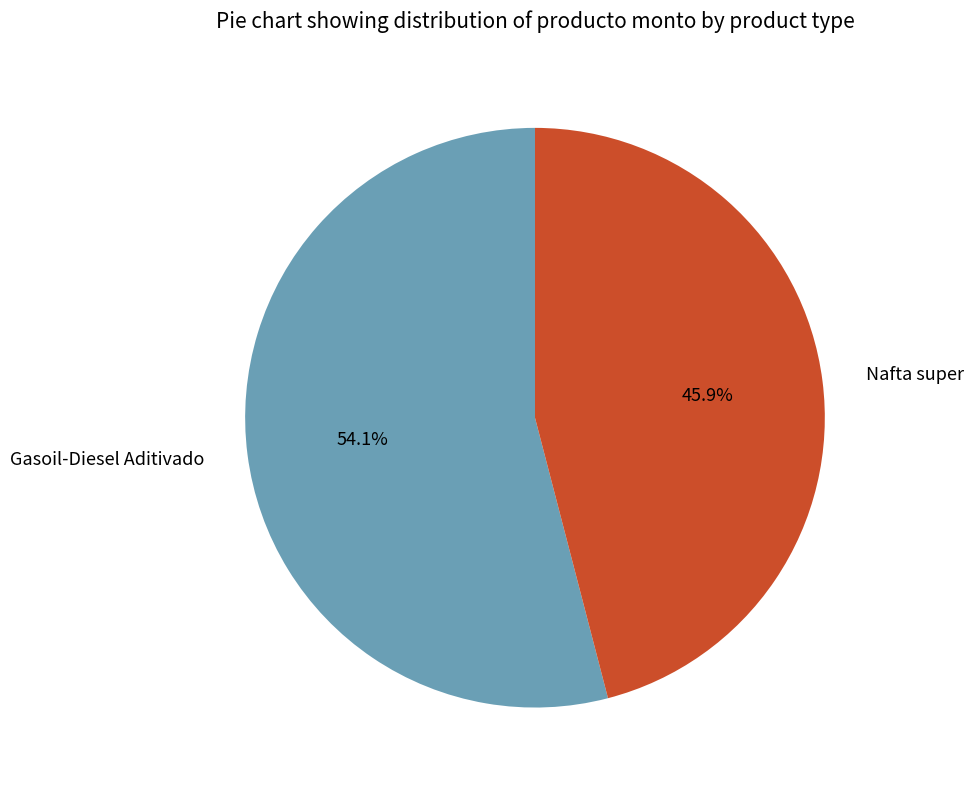

To the nearest percent, what is the difference between the Nafta super and Gasoil-Diesel Aditivado slice percentages?

8%